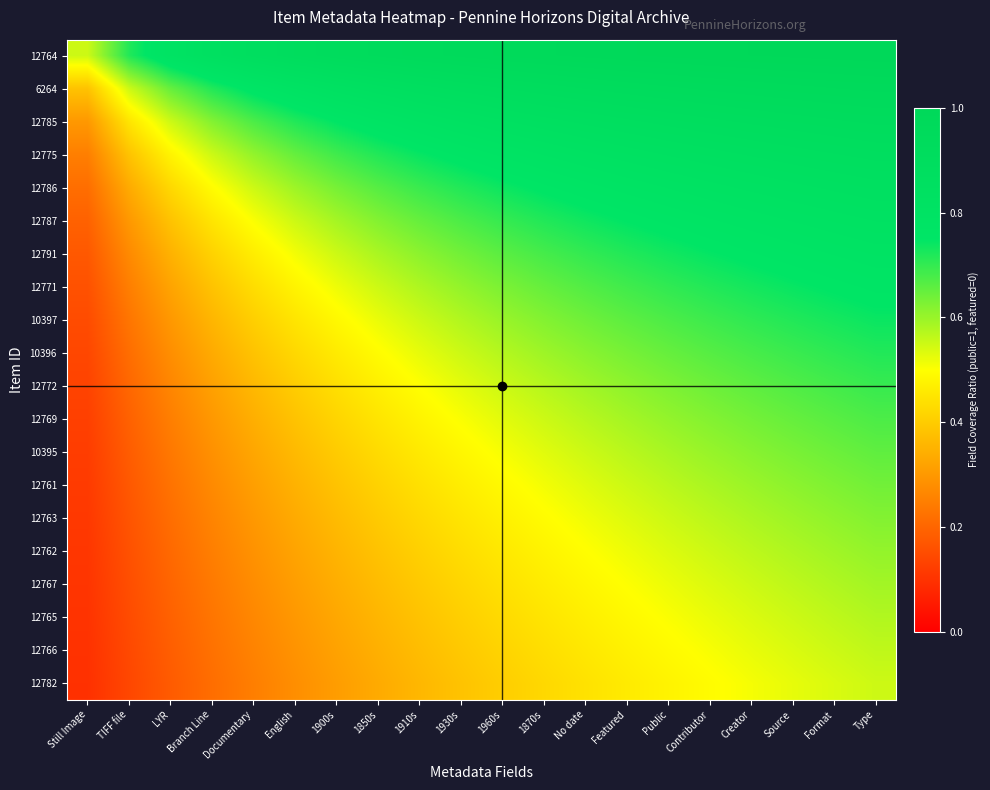

At Branch Line, list the series in order from largest to smallest.

12764, 6264, 12785, 12775, 12786, 12787, 12791, 12771, 10397, 10396, 12772, 12769, 10395, 12761, 12763, 12762, 12767, 12765, 12766, 12782